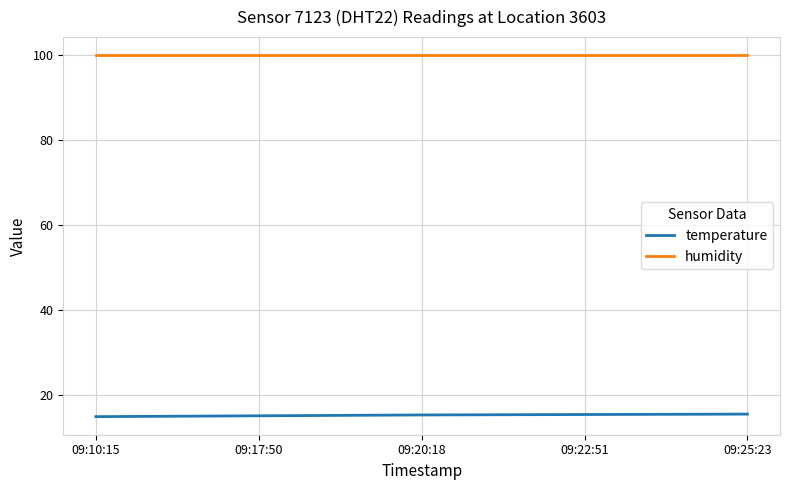

What is the sum of all temperature values?

75.7